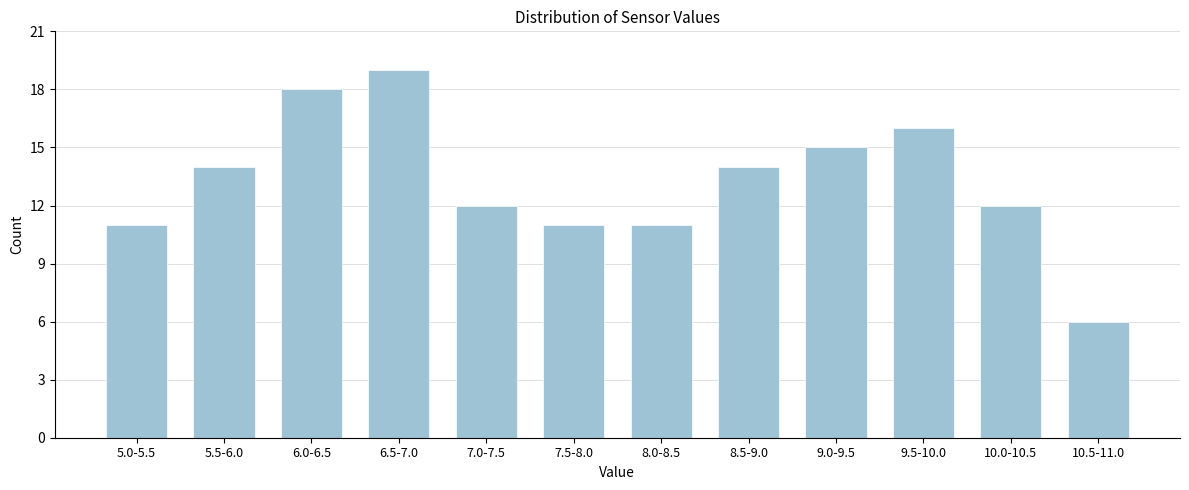

Reading left to right, list all the values displayed in this chart.

11	14	18	19	12	11	11	14	15	16	12	6